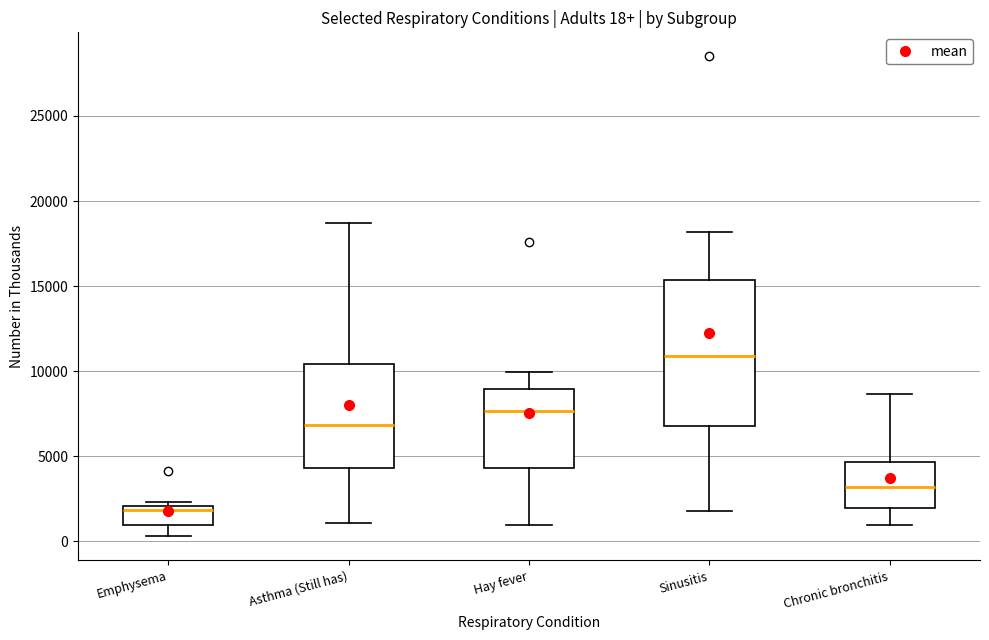

Which box has the highest median line?

Sinusitis